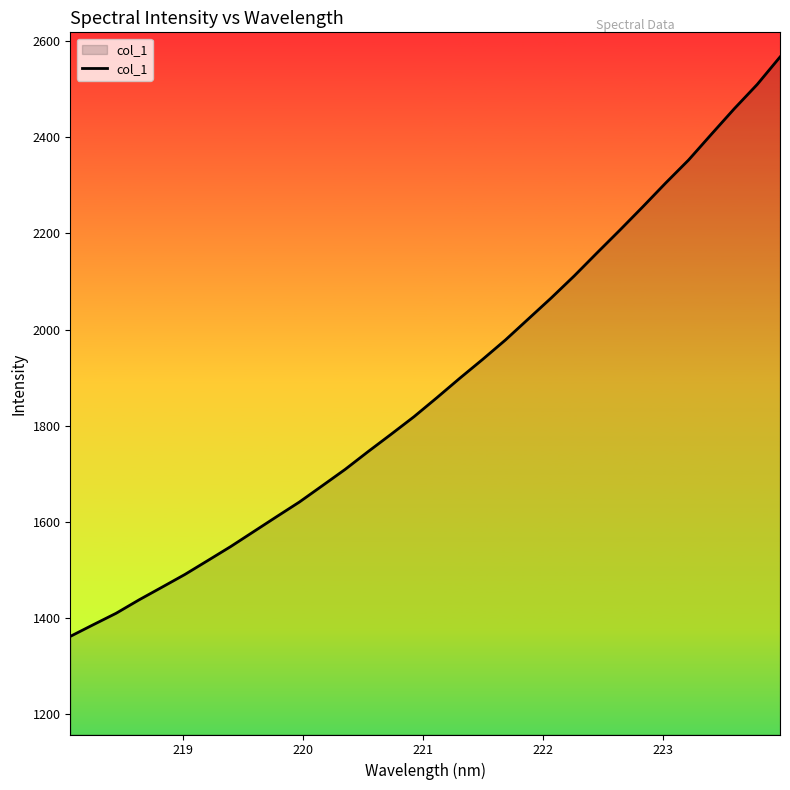

What is the difference between the maximum and minimum values?

1205.9